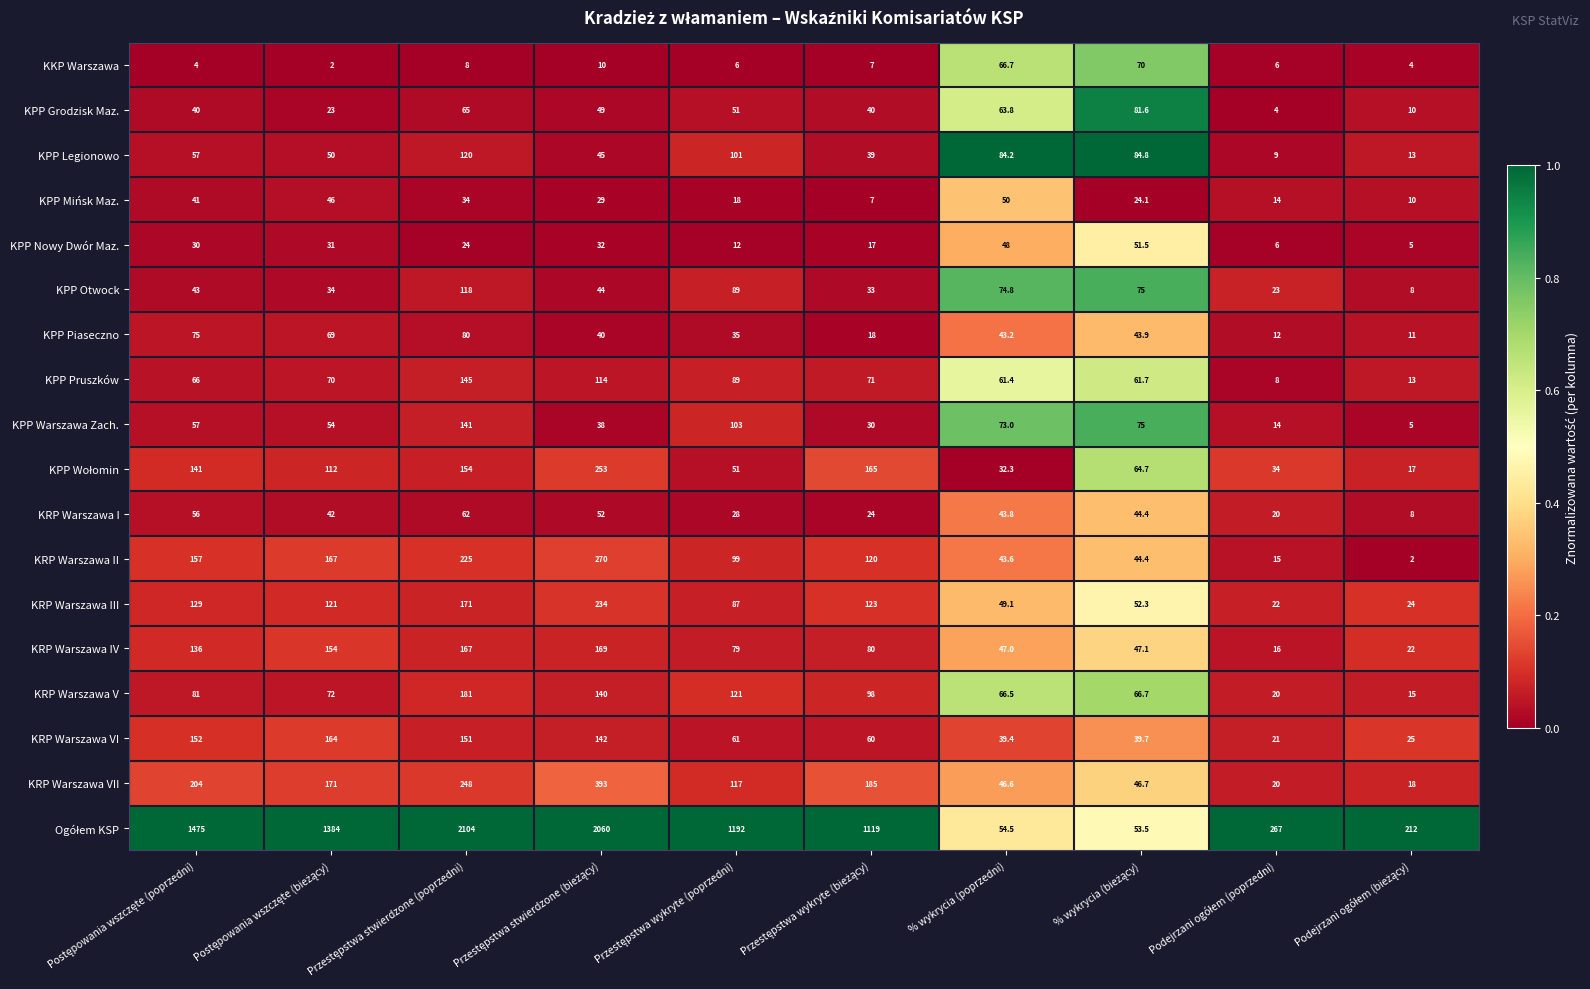

What is the smallest value displayed?

2.0